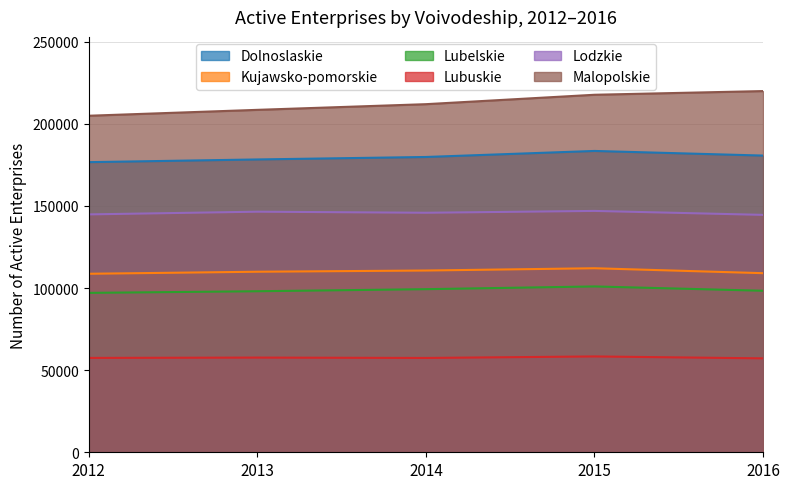

At how many categories does at least one series exceed 84433?

5